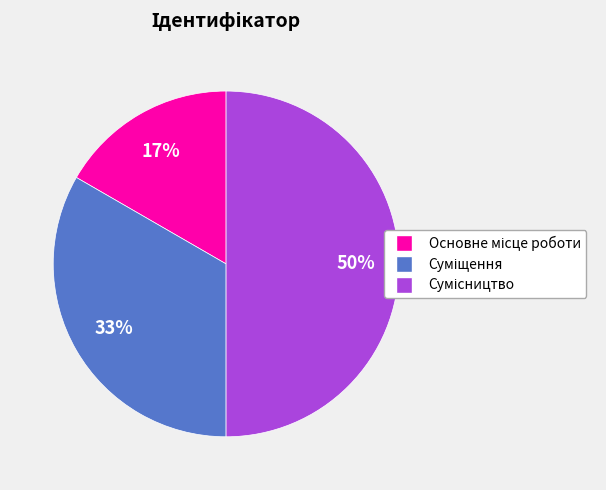

To the nearest percent, what is the difference between the largest and smallest slice percentages?

33%